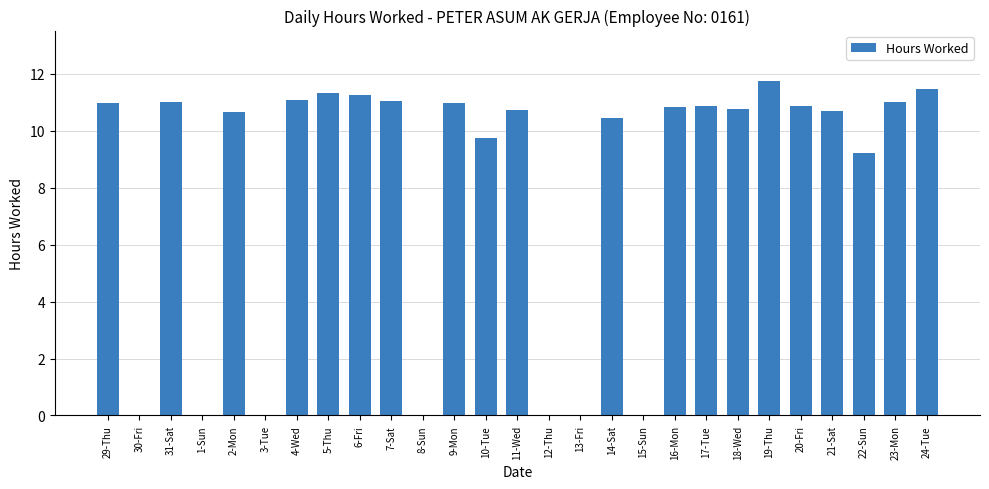

At which label is the value closest to 5?

22-Sun